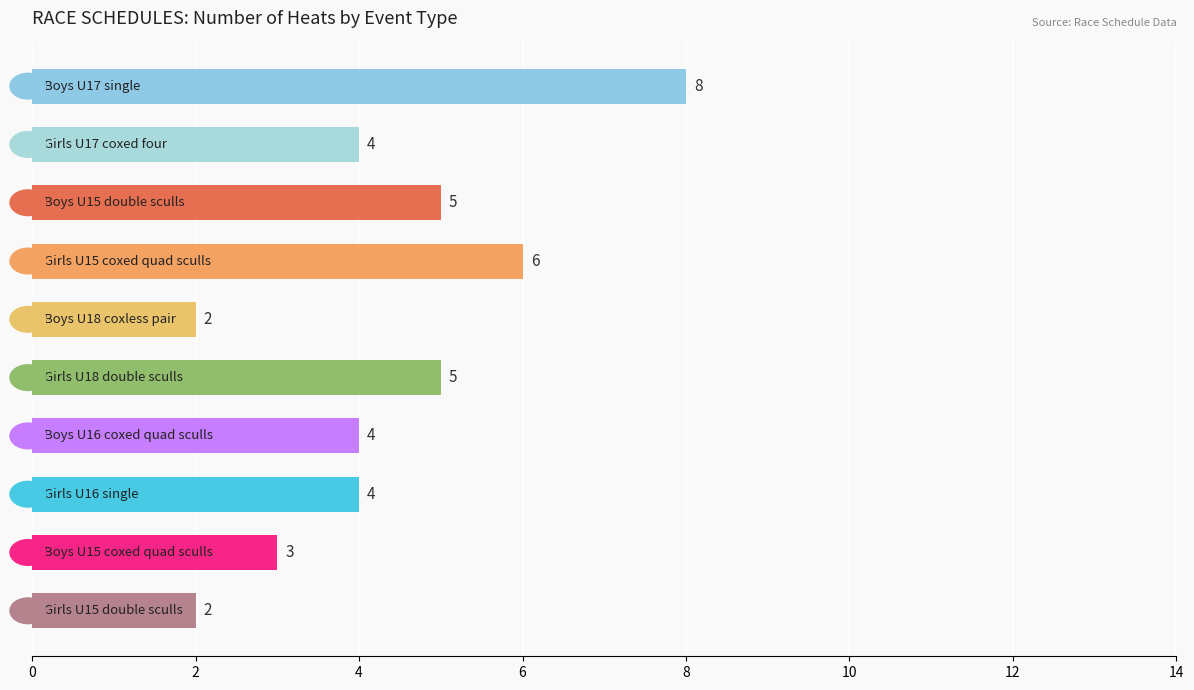

What is the value of the 6th bar from the top?

5